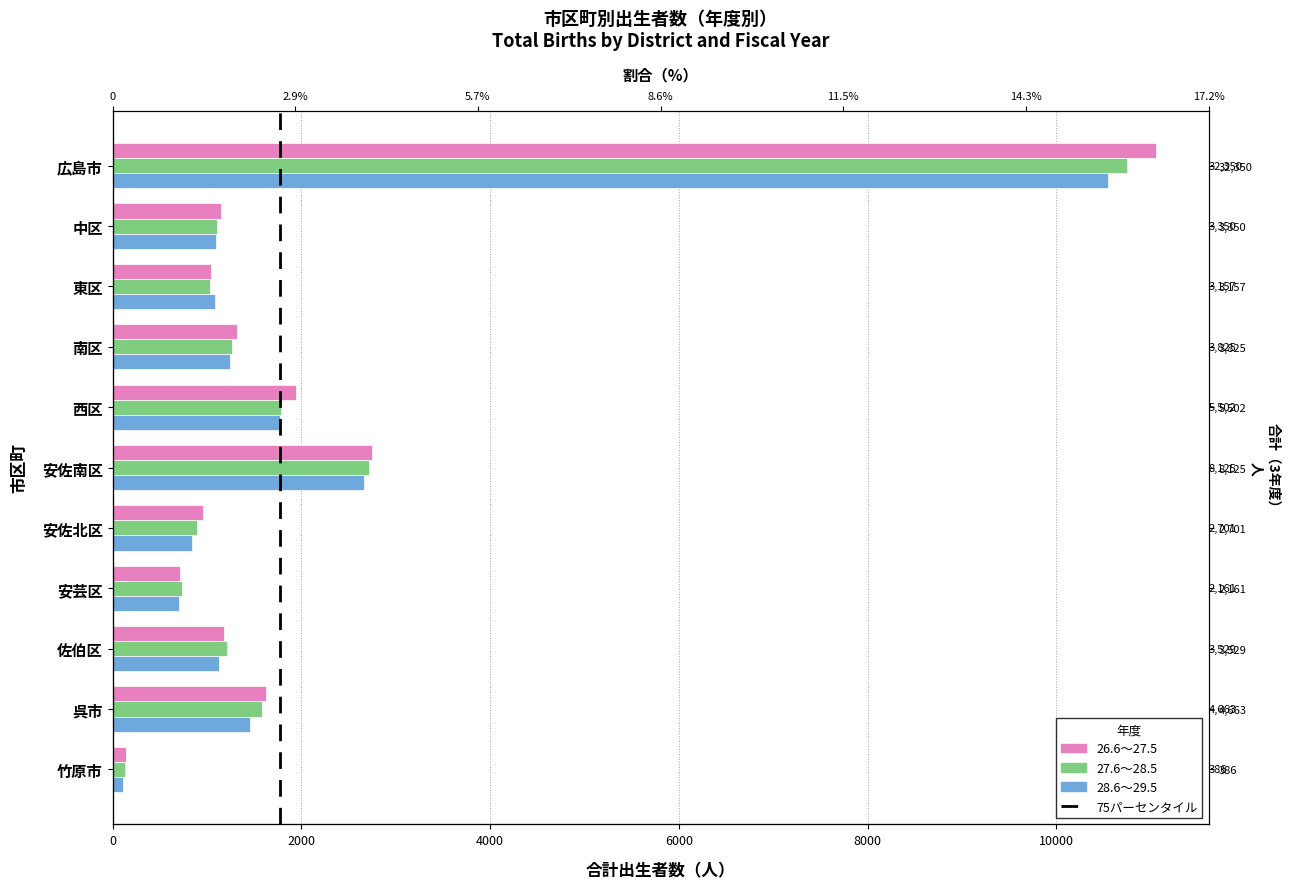

Is it true that 26.6～27.5 equals 1822 at 中区?

False